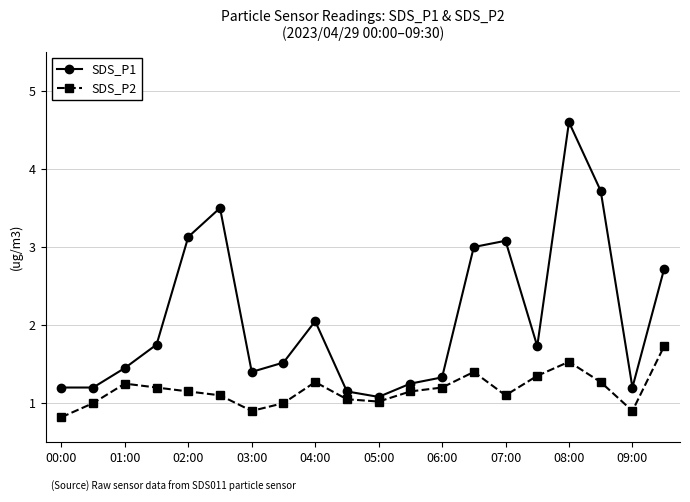

Which series has the widest spread of values?

SDS_P1